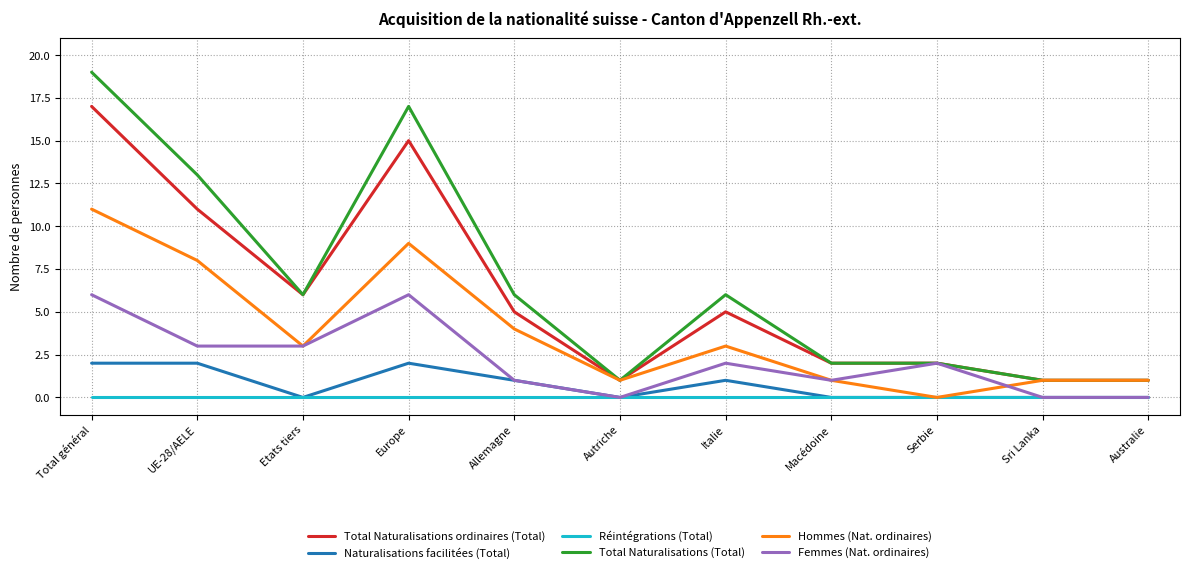

Rank the series by their maximum value, from highest to lowest.

Total Naturalisations (Total), Total Naturalisations ordinaires (Total), Hommes (Nat. ordinaires), Femmes (Nat. ordinaires), Naturalisations facilitées (Total), Réintégrations (Total)